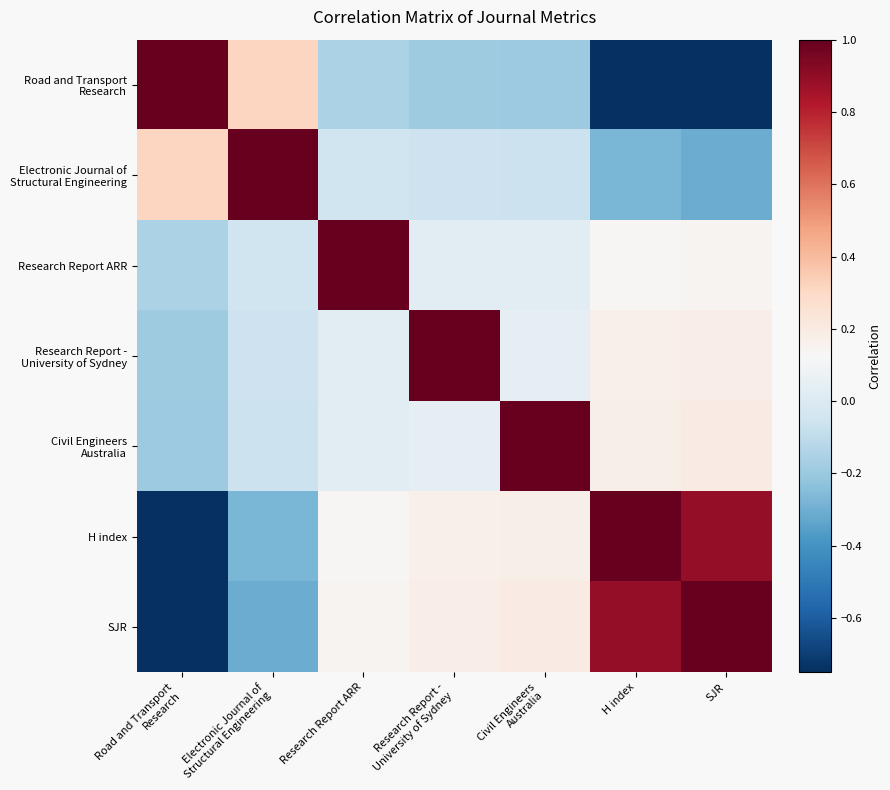

At which category is the sum across all series the highest?

SJR